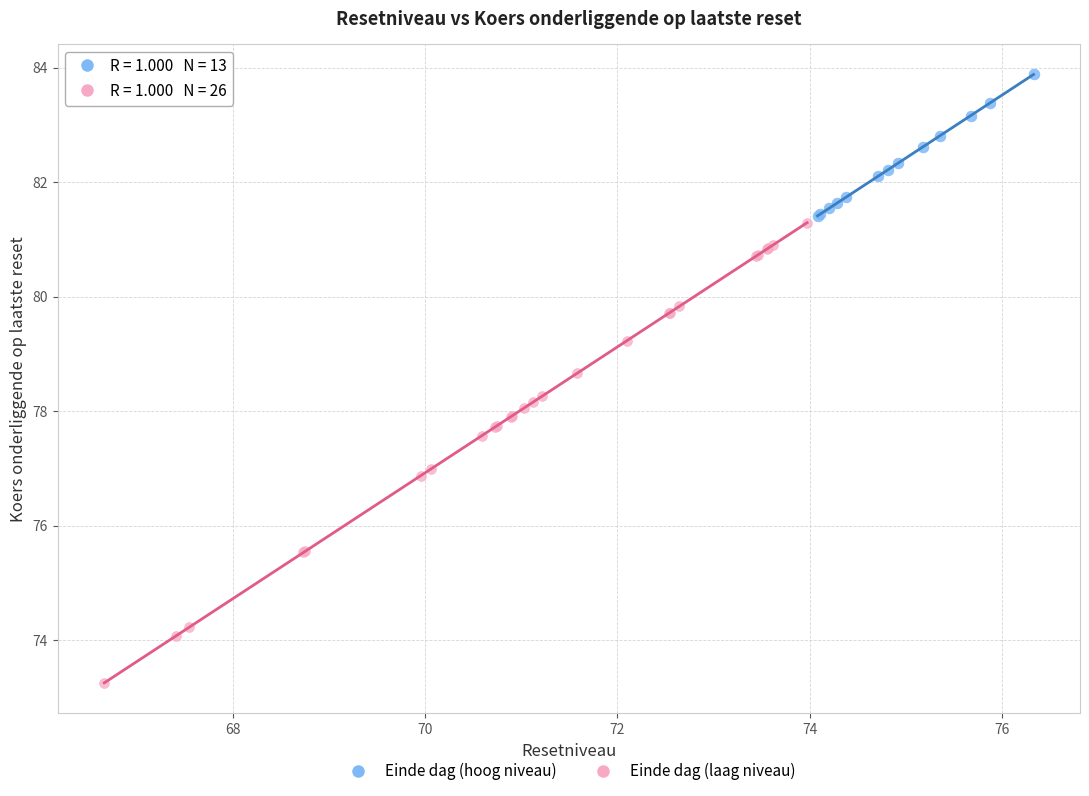

Which series has the widest spread of Y values?

Einde dag (laag niveau)